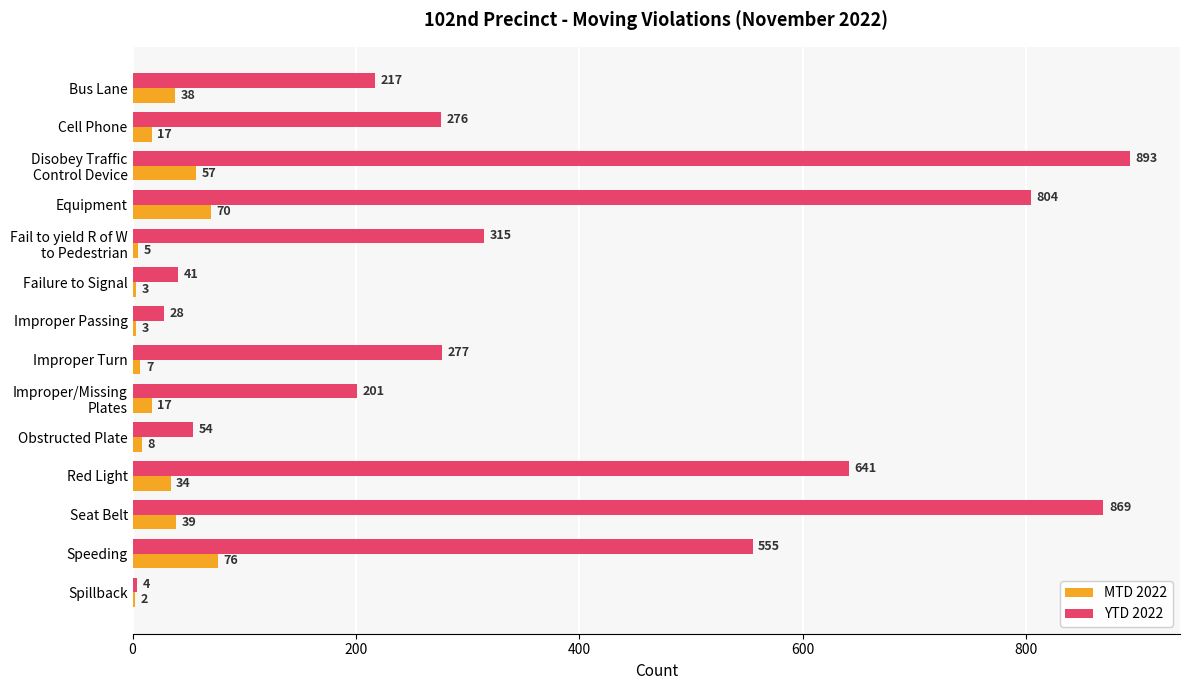

What is the maximum value for MTD 2022?

76